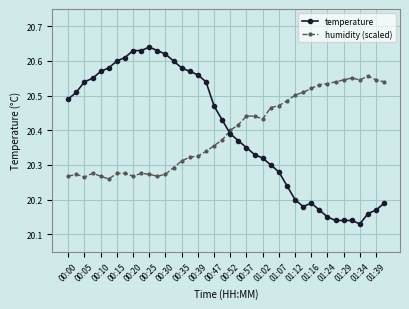

True or false: temperature has more than 1 interior local peaks.

True